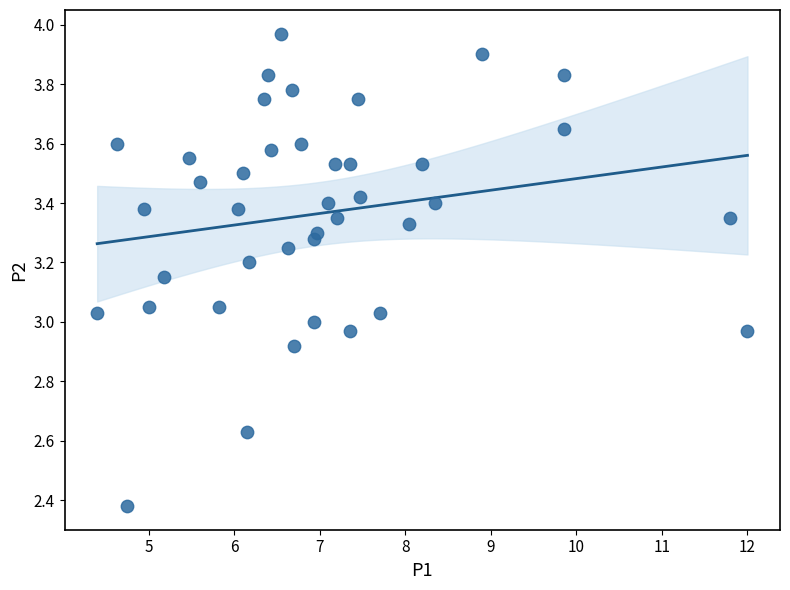

What is the range of X values (max minus min)?

7.6